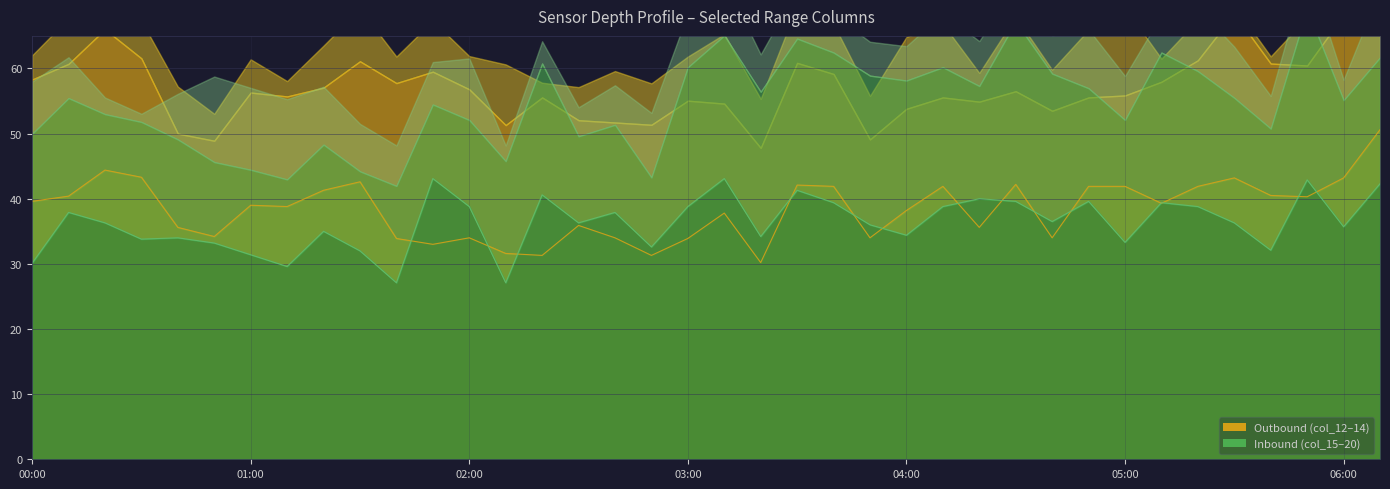

Reading left to right, extract all data points from this chart.

col_13: 38.5	40.5	43.8	39.9	32.2	31.8	36.8	36.3	36.4	39.8	40.8	43.0	39.8	35.5	39.9	34.1	34.7	35.7	38.1	35.7	32.7	39.8	38.2	32.1	34.7	34.6	37.1	35.4	36.5	34.6	34.9	38.3	40.3	46.8	40.5	40.3	46.6	43.6
col_14: 34.3	39.4	40.1	37.0	32.3	29.1	34.1	30.9	34.6	39.3	38.1	44.2	38.1	38.5	35.9	32.0	35.8	35.8	38.1	38.8	34.2	40.1	37.5	32.0	38.1	37.5	34.4	38.4	36.0	36.6	40.0	34.0	38.1	39.4	33.5	39.6	35.7	44.3
col_18: 31.9	32.7	31.2	31.5	28.7	25.7	25.6	25.2	27.3	25.0	25.7	28.6	28.8	29.5	36.4	27.8	28.6	23.7	36.9	39.2	35.9	39.8	38.8	37.3	37.5	36.9	33.3	43.4	37.3	33.2	32.1	38.8	36.3	33.7	31.5	43.4	33.7	36.3
col_12: 39.6	40.4	44.4	43.3	35.6	34.2	39.0	38.8	41.3	42.6	33.9	33.0	34.0	31.6	31.3	35.9	34.0	31.3	33.9	37.8	30.2	42.1	41.9	34.0	38.2	41.9	35.6	42.2	34.0	41.9	41.9	39.3	41.9	43.2	40.5	40.3	43.2	50.6
col_15: 30.1	37.9	36.3	33.8	34.0	33.2	31.4	29.6	35.0	32.0	27.1	43.1	38.8	27.1	40.6	36.3	37.9	32.6	38.8	43.1	34.2	41.3	39.4	36.0	34.4	38.8	40.0	39.6	36.5	39.6	33.3	39.4	38.8	36.3	32.1	42.9	35.7	42.3
col_20: 33.9	31.4	26.5	26.0	28.9	32.2	31.9	31.6	29.2	25.9	26.5	26.5	30.5	26.5	31.7	25.0	27.1	27.1	37.4	39.1	34.8	39.1	36.7	35.3	35.9	37.4	32.2	41.2	35.9	34.3	32.2	36.7	38.2	34.3	30.1	41.2	29.7	38.2